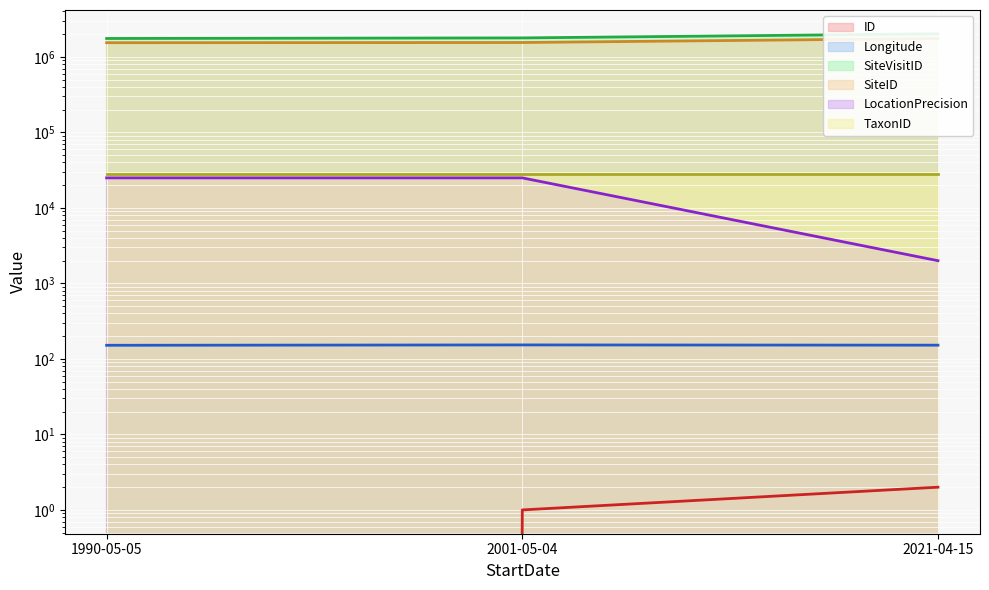

What is the sum of the Longitude (line) values at 2001-05-04 and 1990-05-05?

304.8